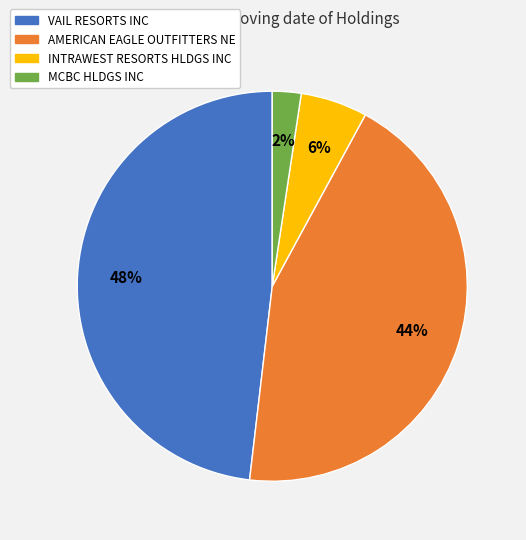

How many segments does this pie chart have?

4